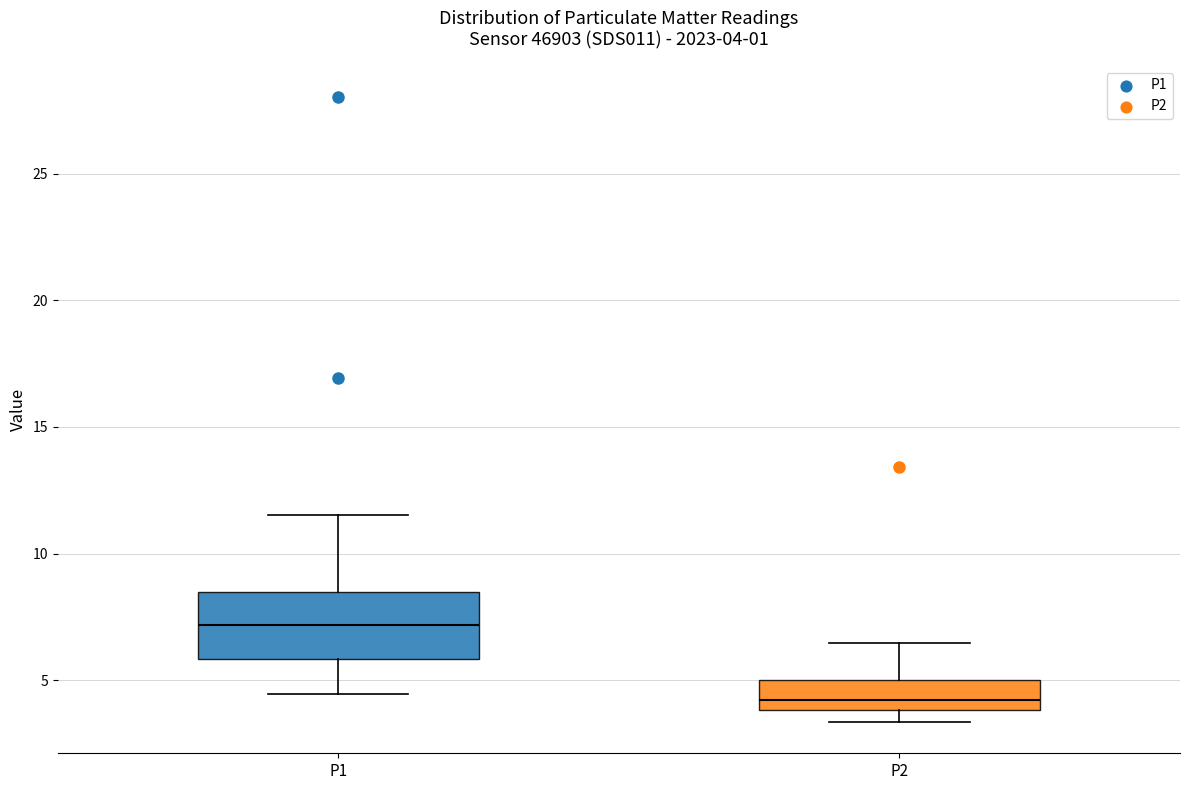

Which box is the tallest, from its lower edge to its upper edge?

P1